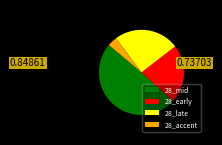

Is there any slice that represents more than half of the pie?

No